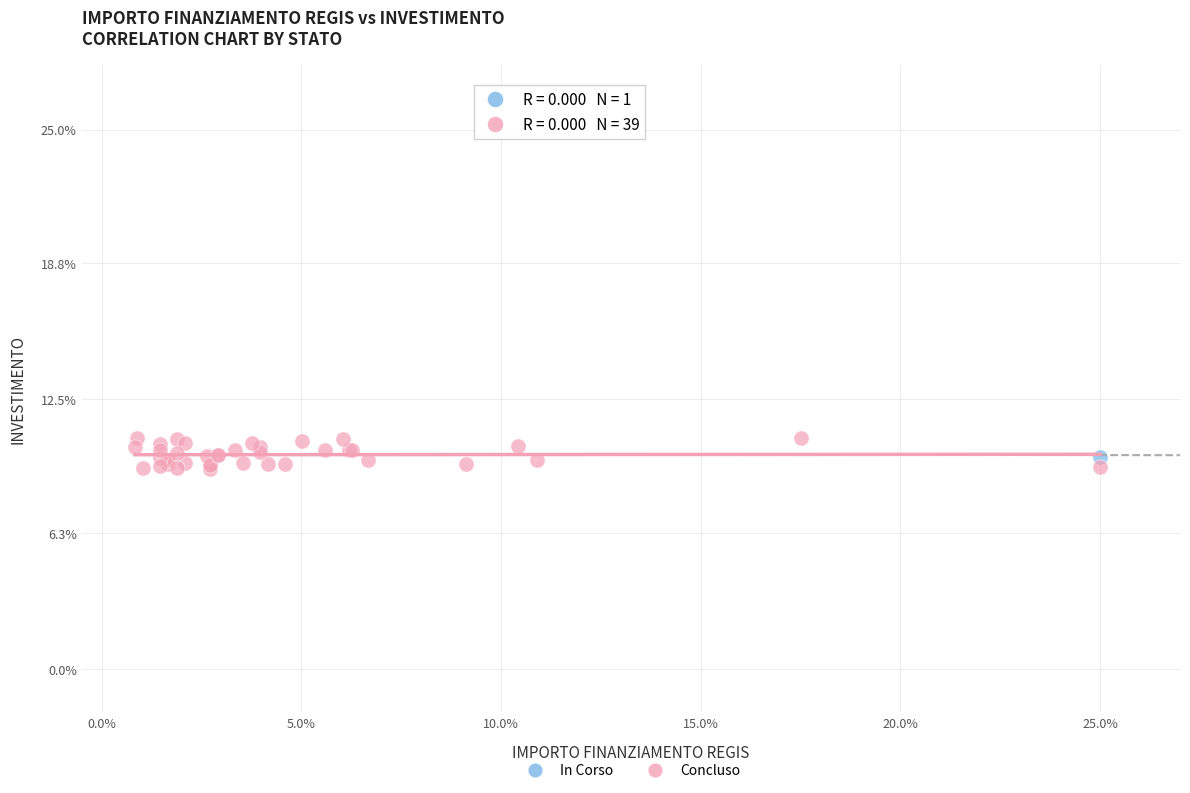

What are all the series names shown in the legend?

In Corso, Concluso